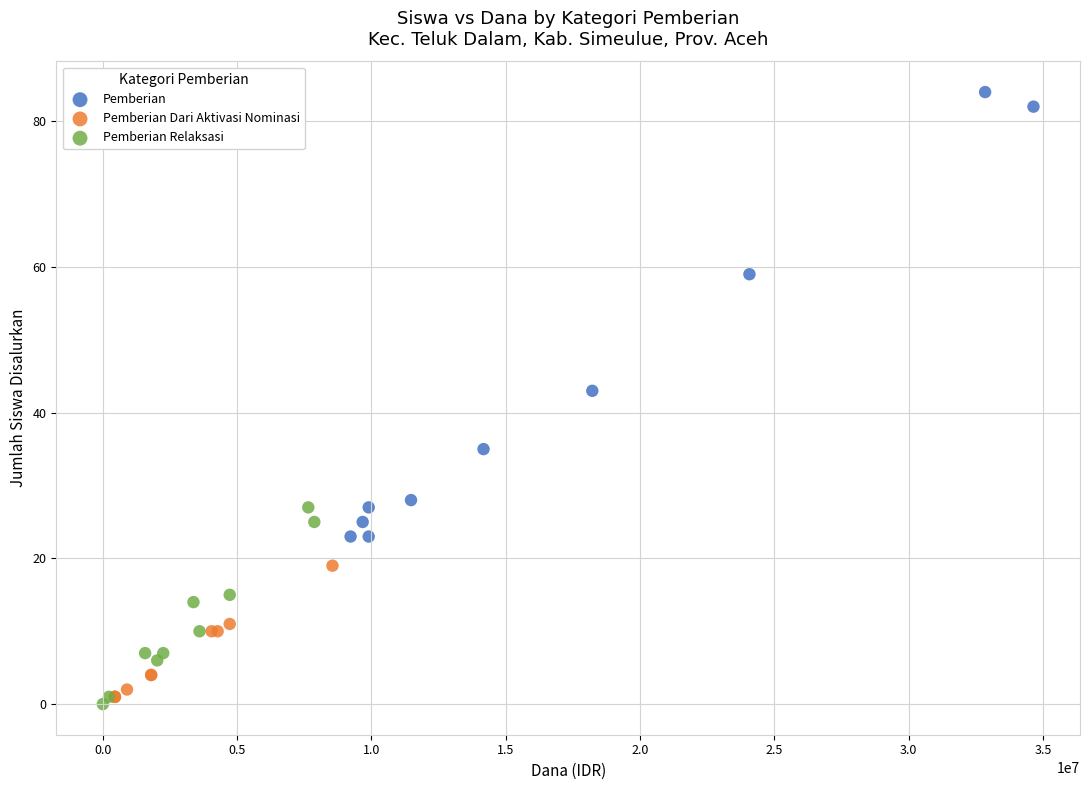

Which series reaches the maximum Y coordinate?

Pemberian